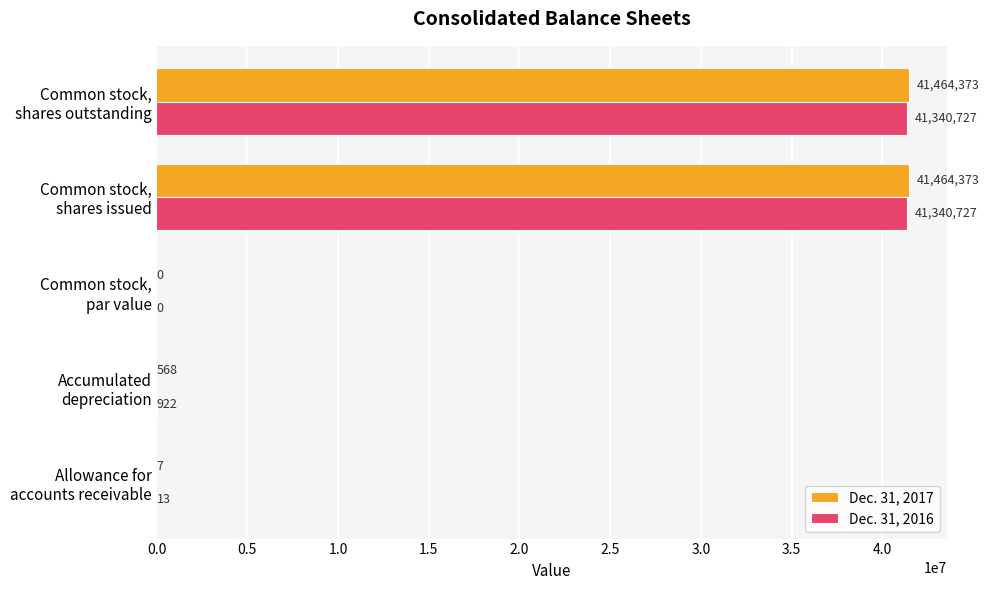

What is the sum of all Dec. 31, 2017 values?

82929321